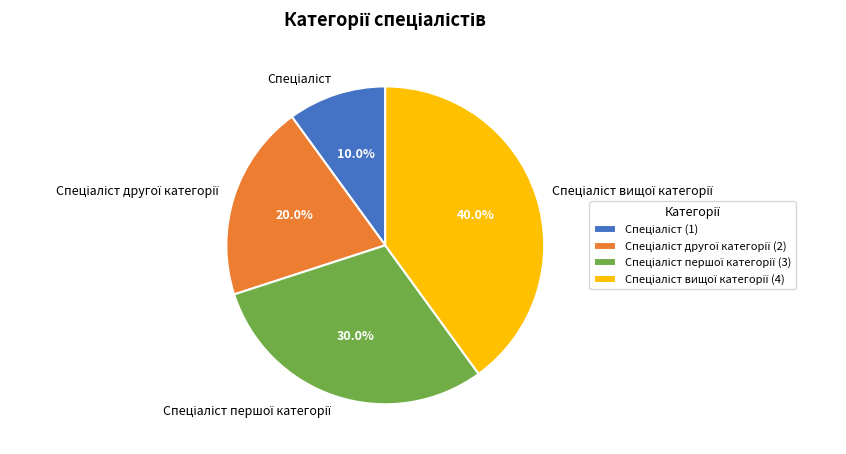

Count the number of slices in the pie.

4